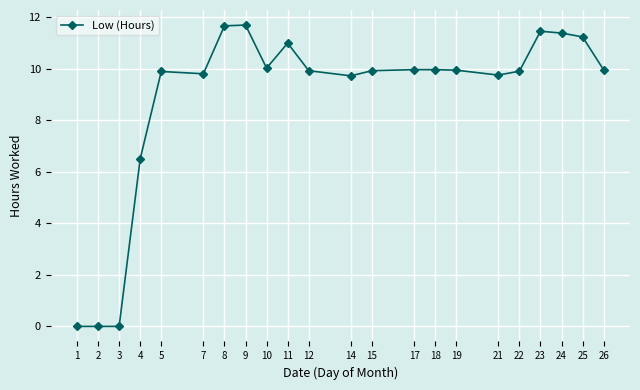

The chart shows a value of -6.5 at 3. True or false?

False